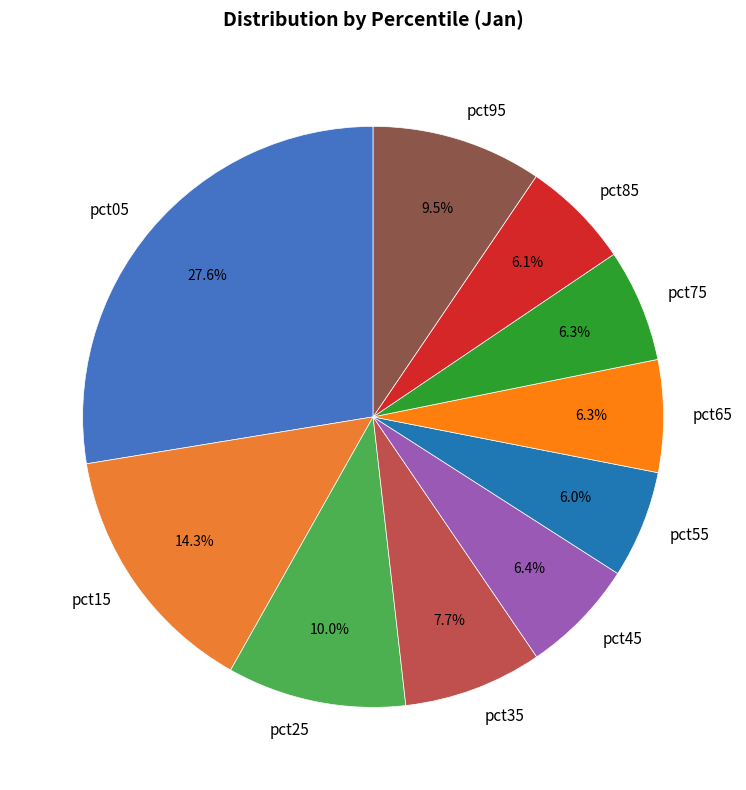

Does pct95 represent more than half of the total?

No